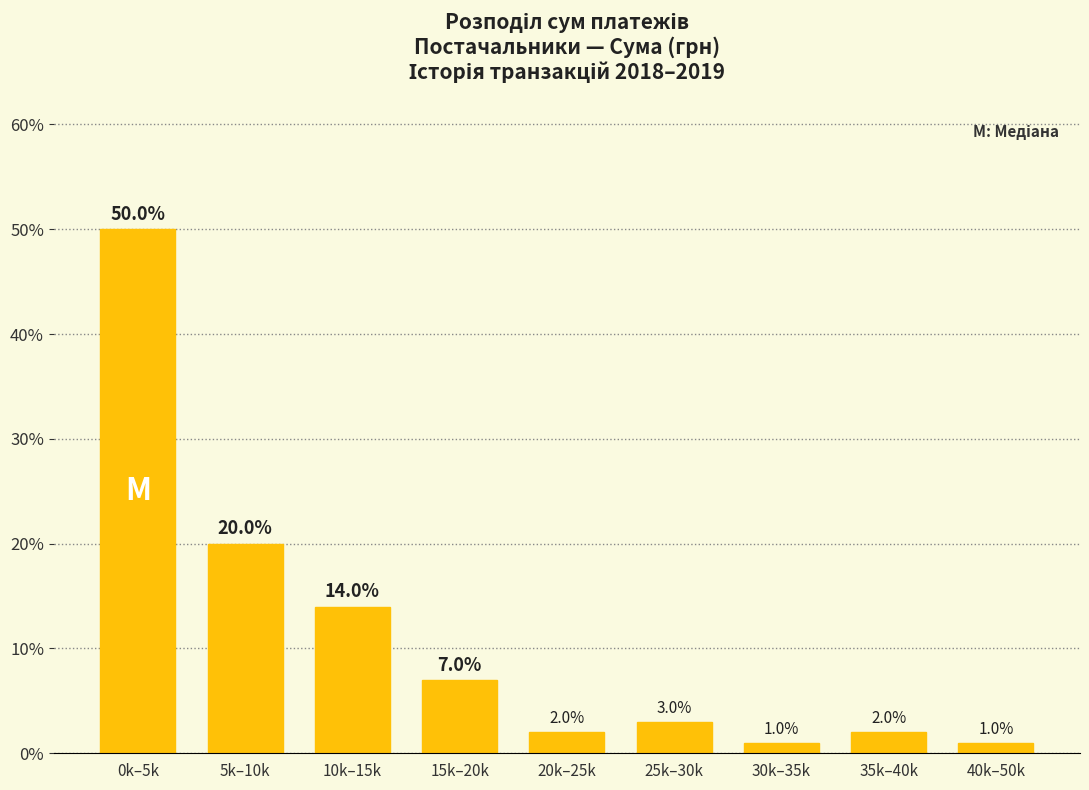

Reading left to right, transcribe all the data shown in this chart.

0k–5k=50.0	5k–10k=20.0	10k–15k=14.0	15k–20k=7.0	20k–25k=2.0	25k–30k=3.0	30k–35k=1.0	35k–40k=2.0	40k–50k=1.0